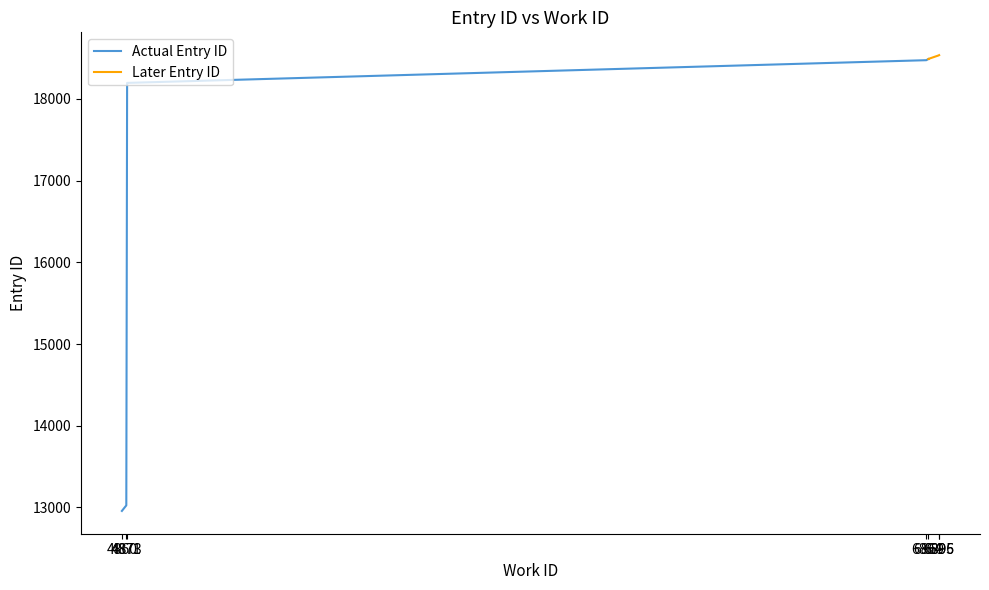

What is the value of the 5th point from the left?

18190